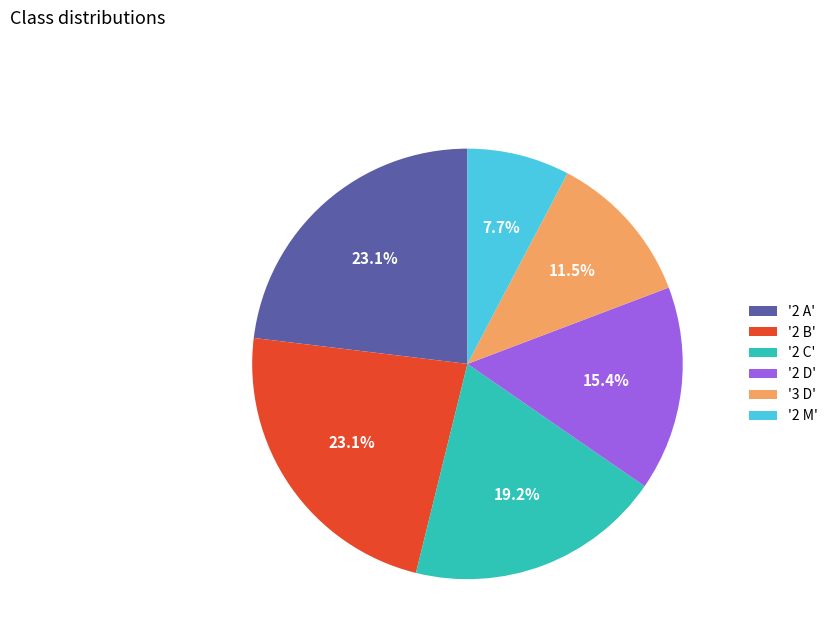

Which has a higher value, '2 A' or '3 D'?

'2 A'